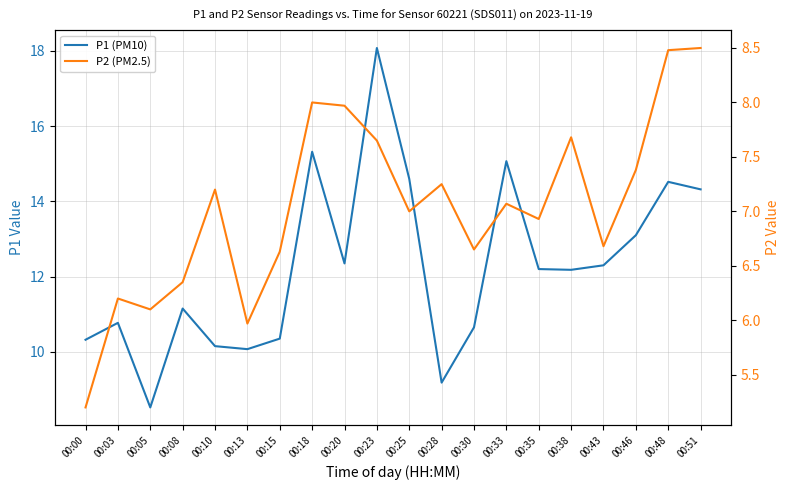

What is the sum of all P2 (PM2.5) values?

140.9